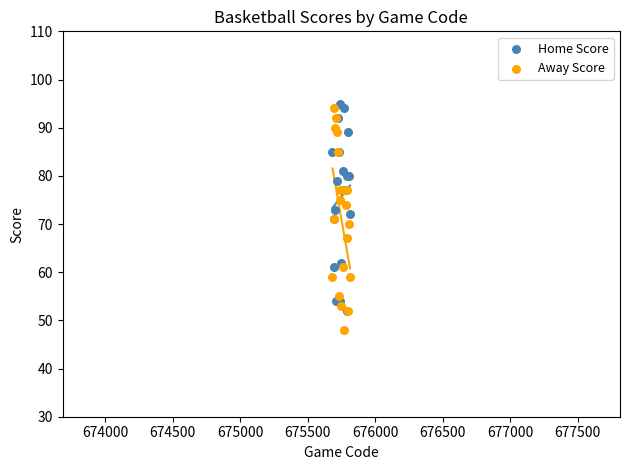

Which series contains the lowest Y value?

Away Score